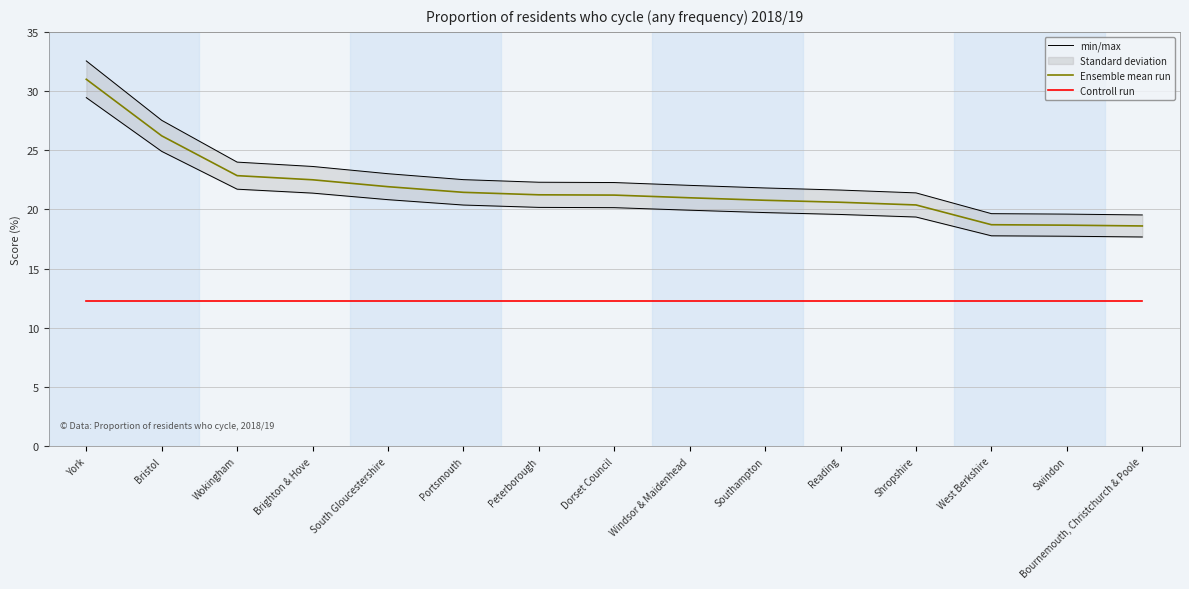

List the labels in order of Ensemble mean run value, smallest first.

Bournemouth, Christchurch & Poole, Swindon, West Berkshire, Shropshire, Reading, Southampton, Windsor & Maidenhead, Dorset Council, Peterborough, Portsmouth, South Gloucestershire, Brighton & Hove, Wokingham, Bristol, York